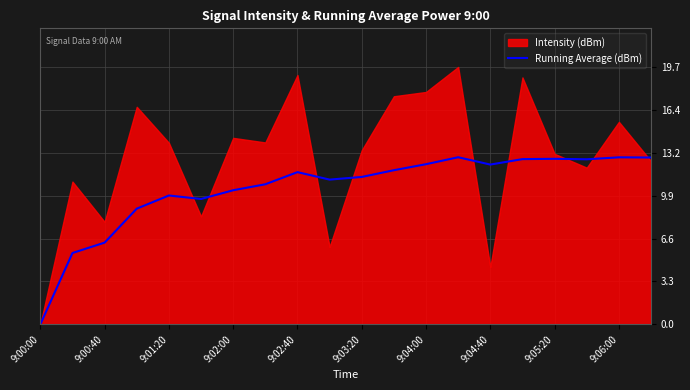

What is the highest value of the Running Average (dBm) series?

12.8